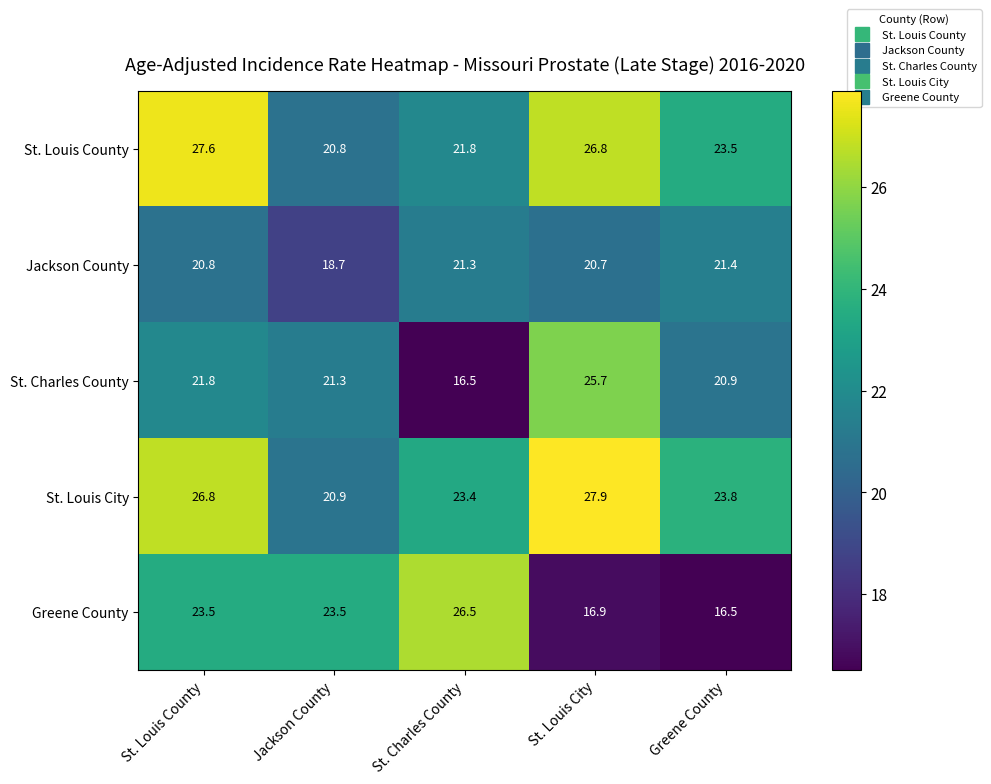

How many categories are shown in the chart?

5